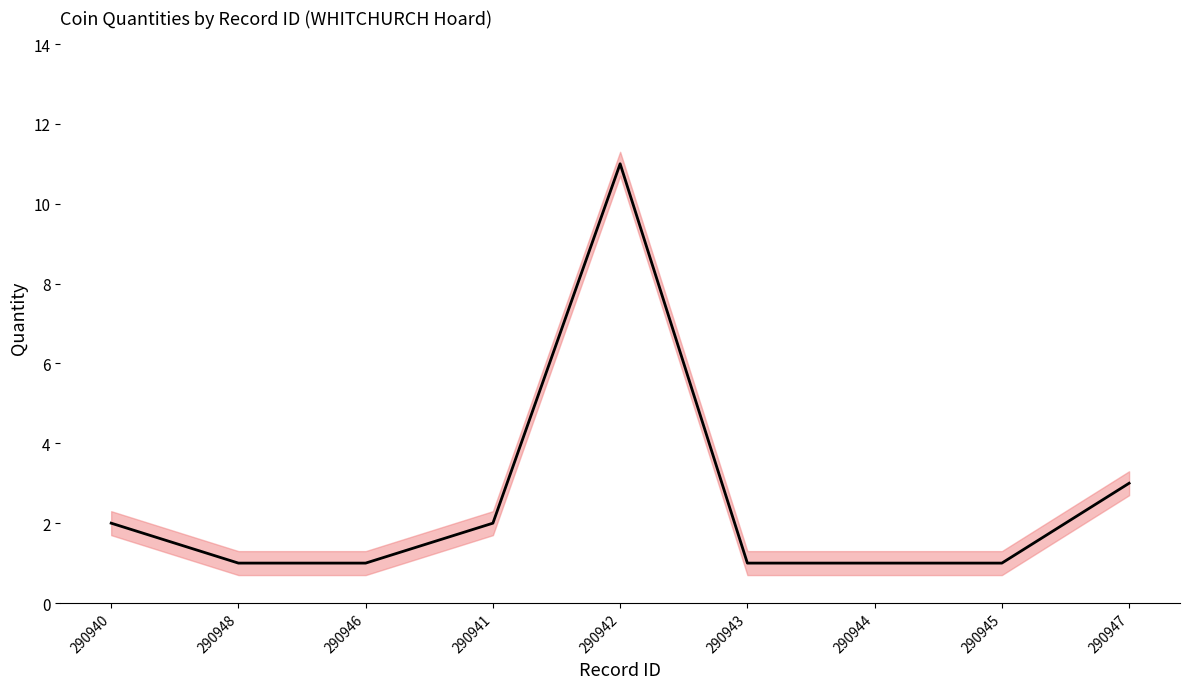

What is the value of the 6th point from the left?

1